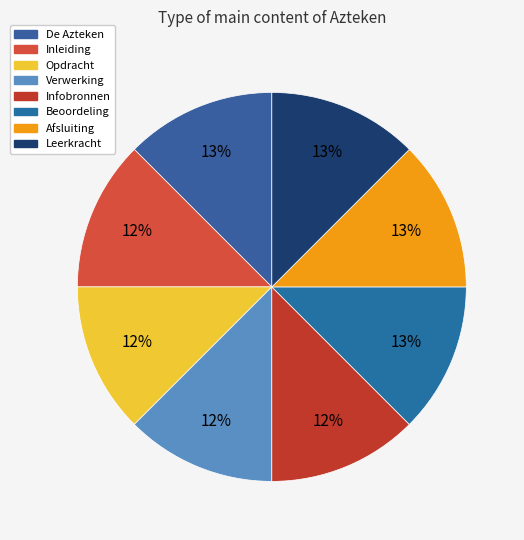

What portion of the pie excludes Infobronnen?

87.5%